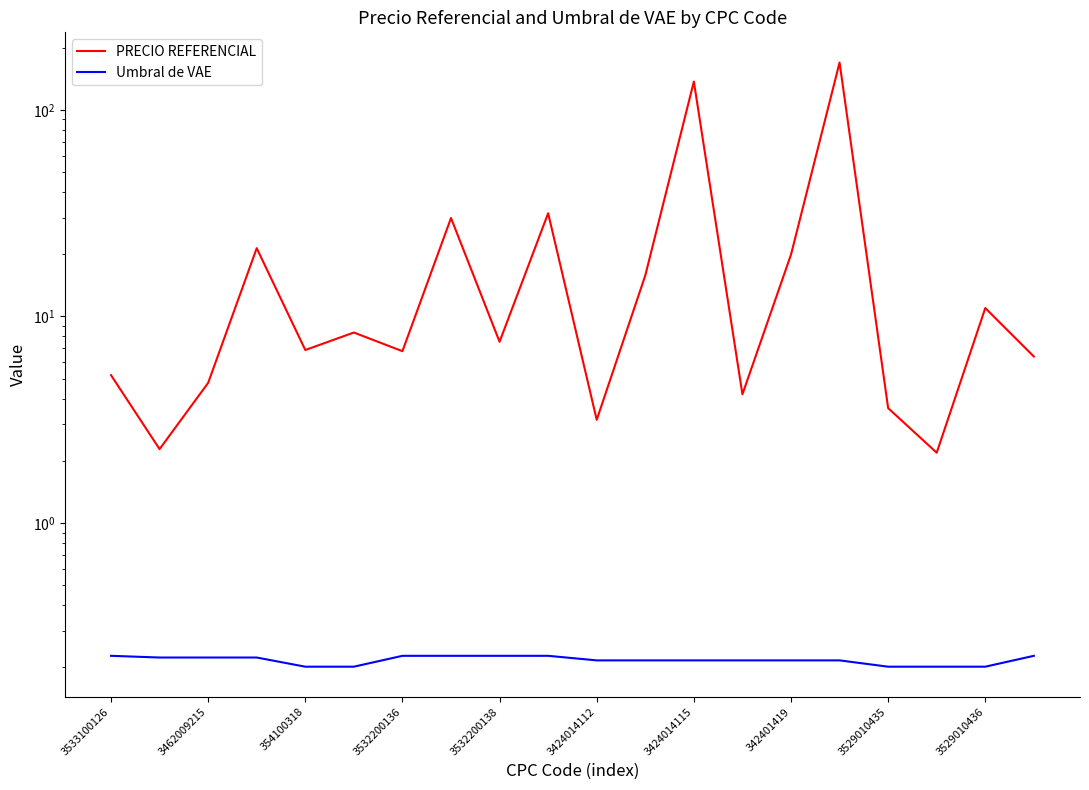

What are all the series names shown in the legend?

PRECIO REFERENCIAL, Umbral de VAE